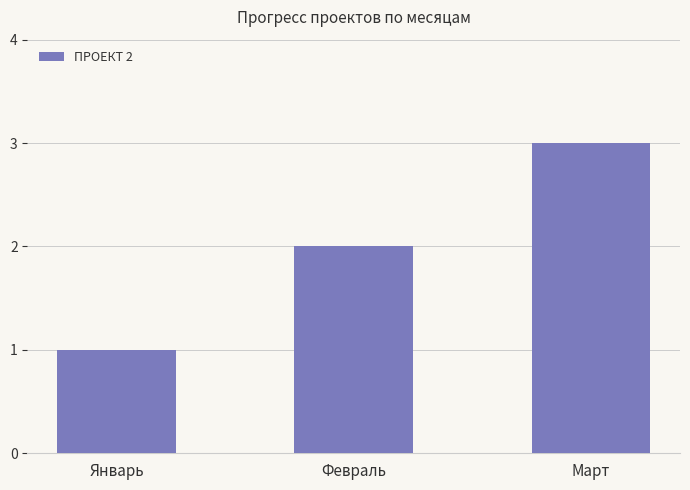

Reading left to right, list all the values displayed in this chart.

Январь=1	Февраль=2	Март=3